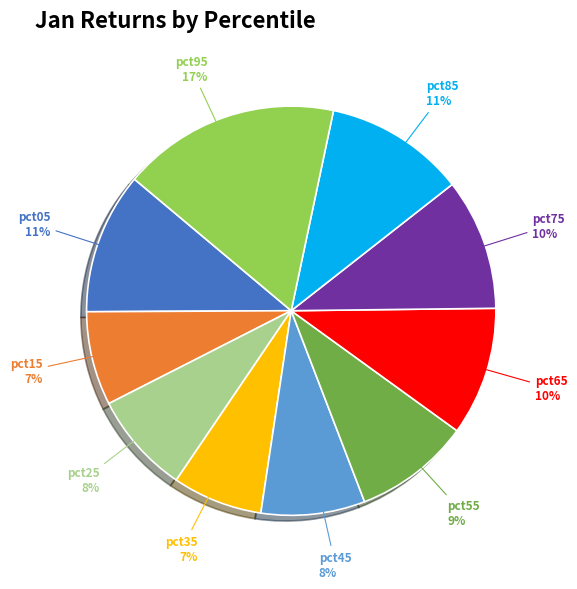

To the nearest percent, what is the average slice percentage?

10%